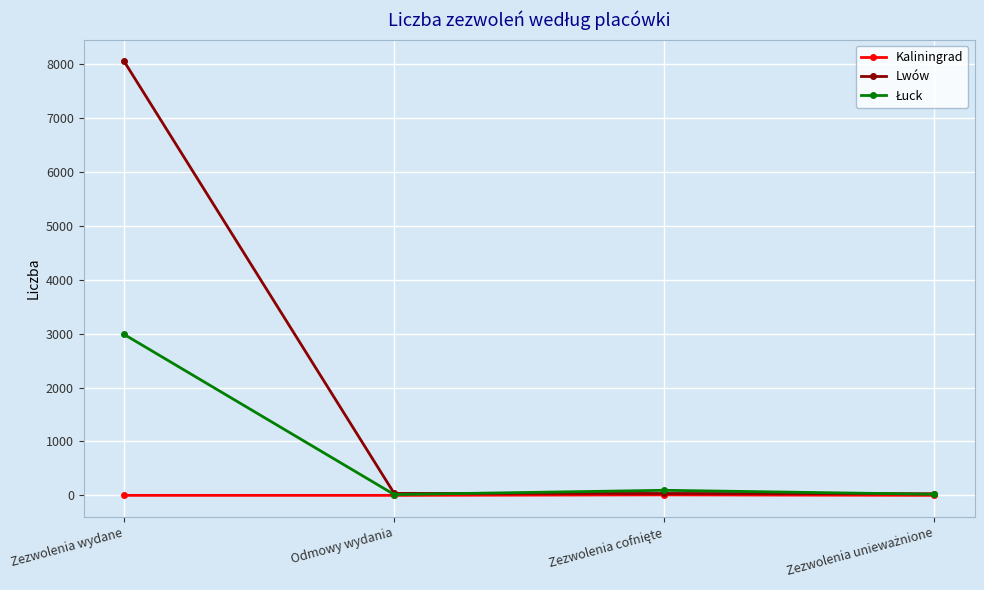

Which label corresponds to the largest value in the chart?

Zezwolenia wydane